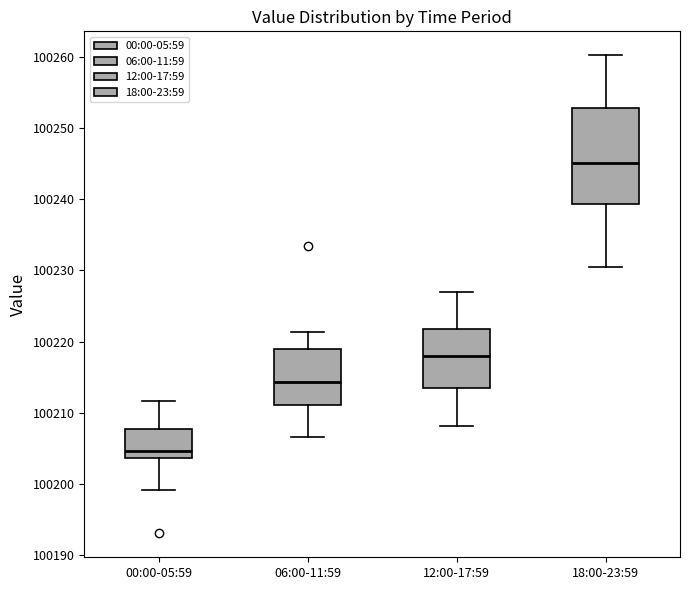

Which box has the highest median line?

18:00-23:59